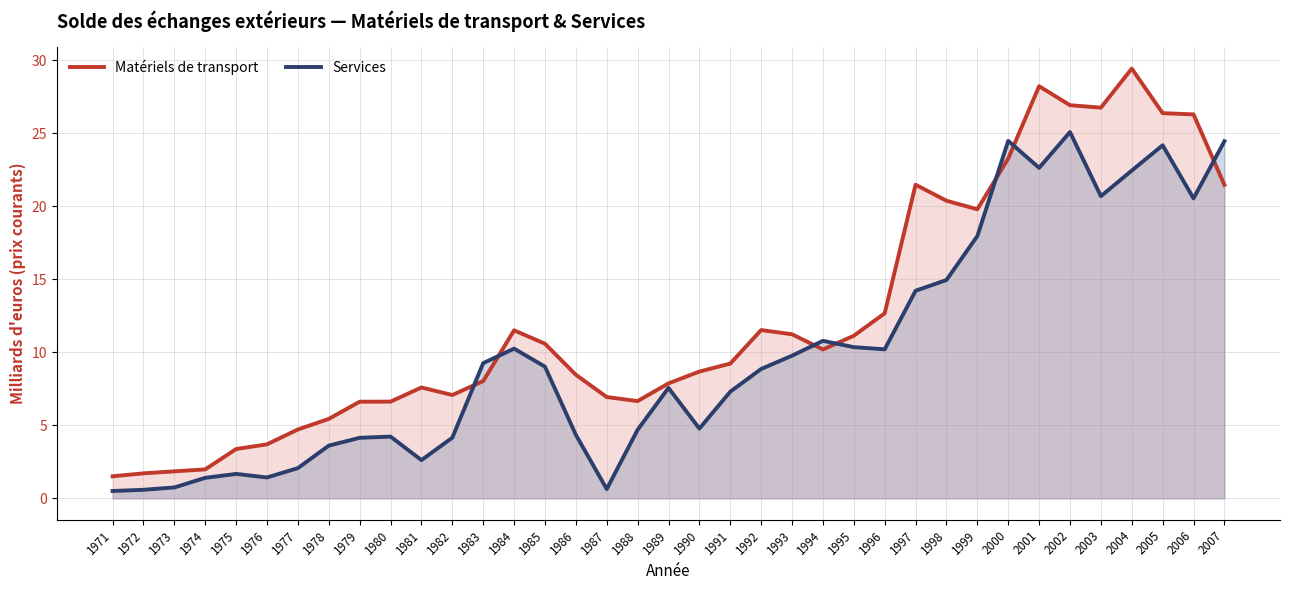

True or false: Services has more than 1 points higher than both neighbors.

True